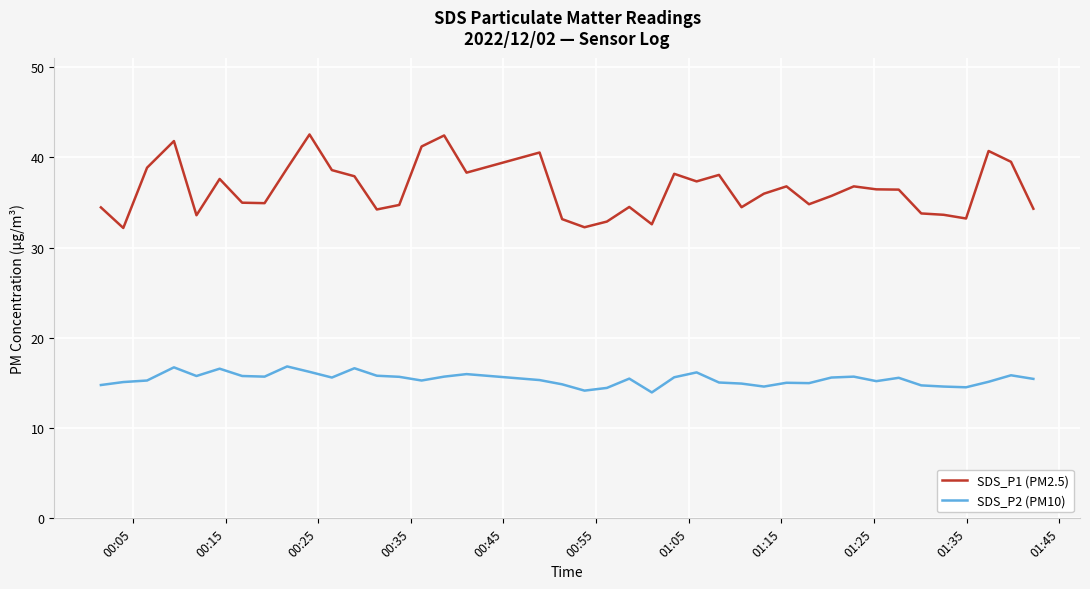

What is the lowest value of the SDS_P1 (PM2.5) series?

32.2